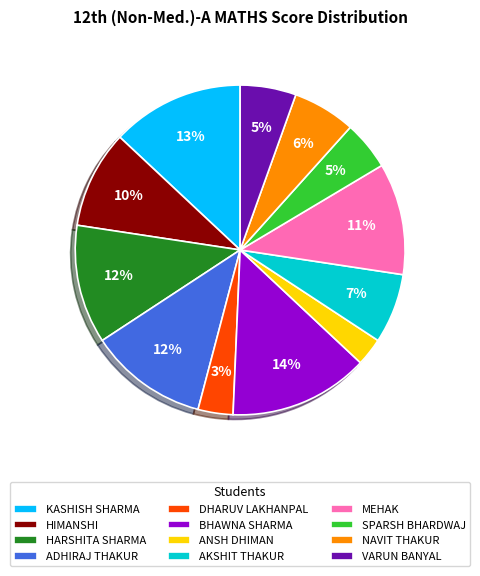

Which category has the biggest portion of the pie?

BHAWNA SHARMA